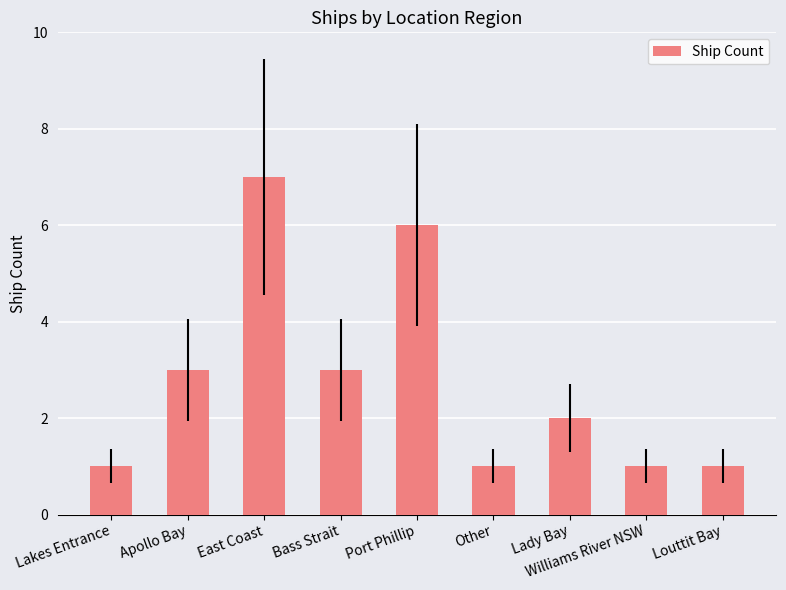

What position from the right is Bass Strait?

6